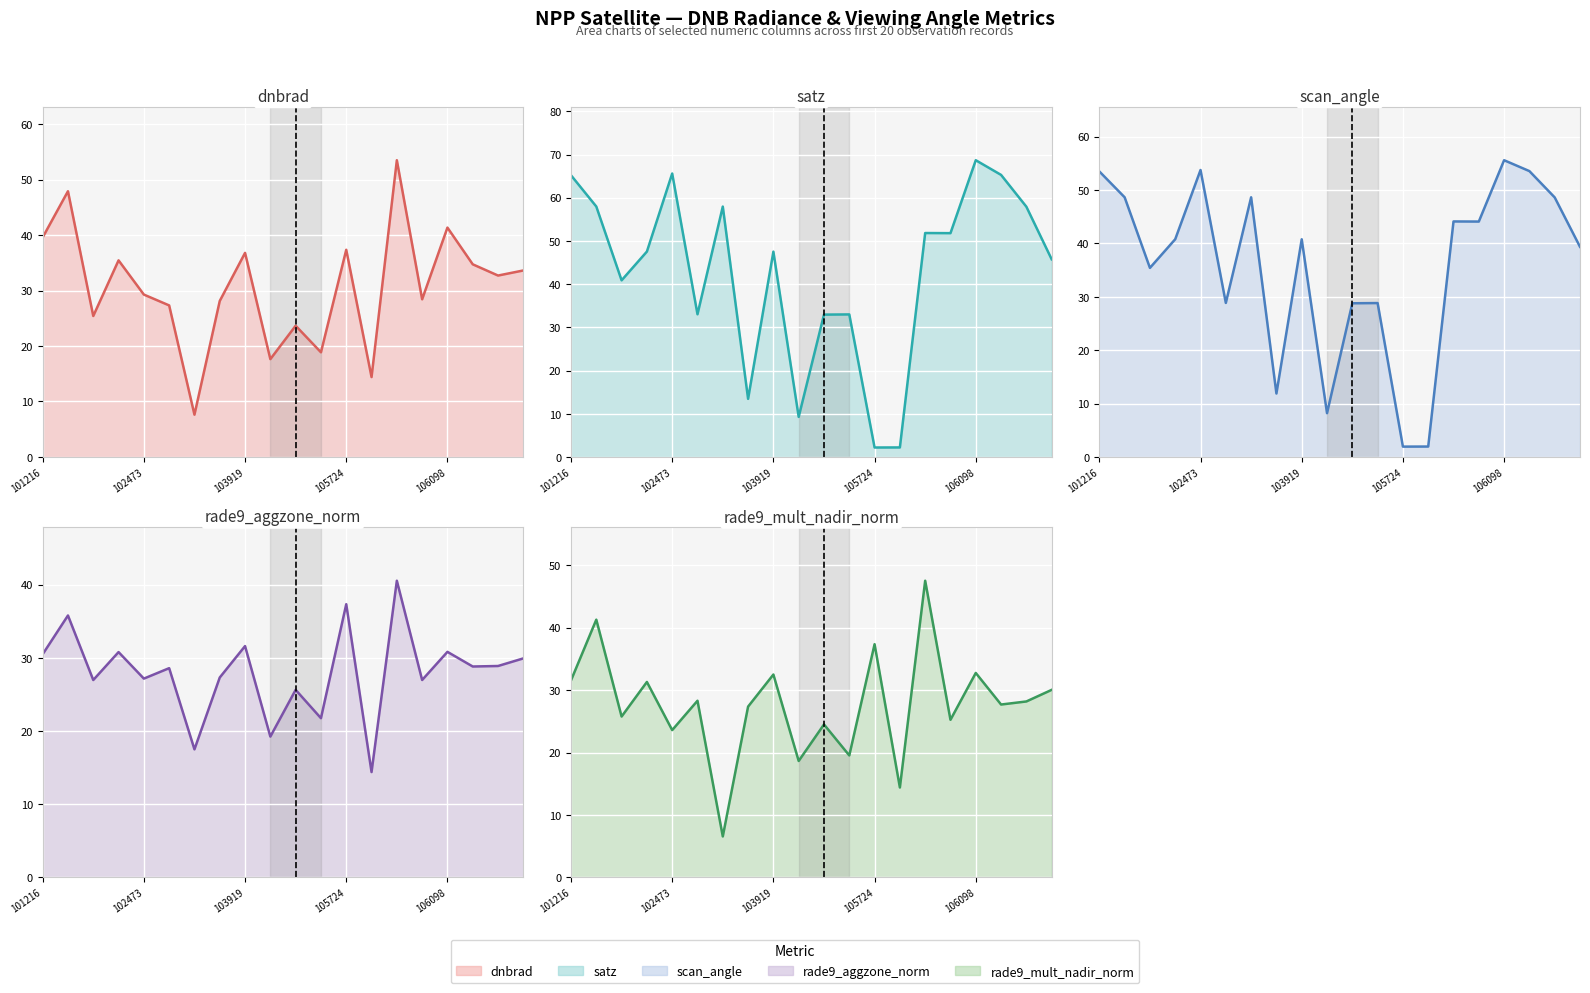

What is the sum of the dnbrad (line) values at 5 and 12?

64.7